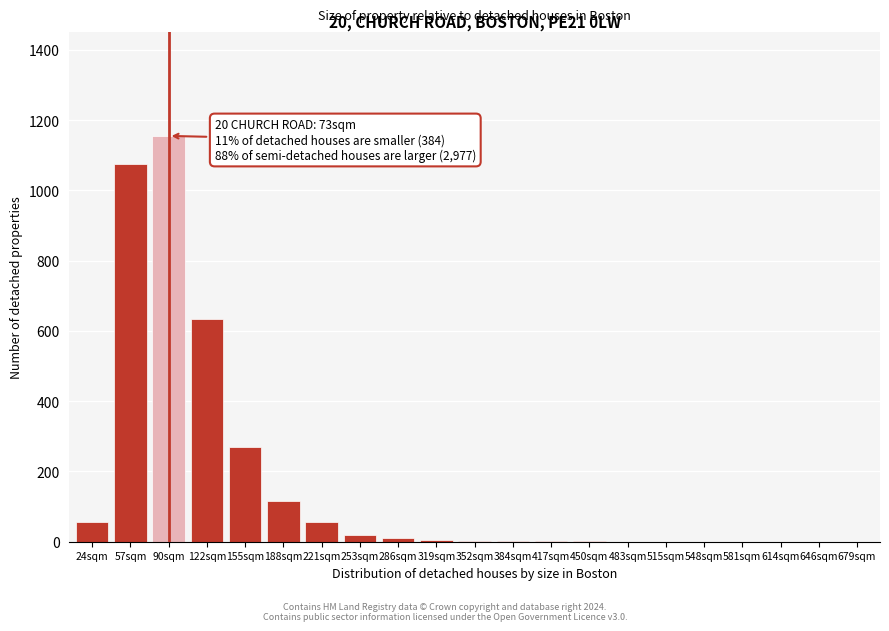

At which label is the value closest to 577?

122sqm